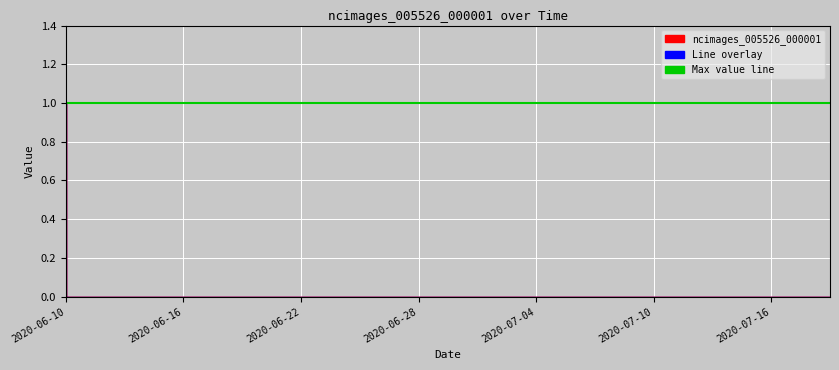

The value at 2020-07-09 is 1. True or false?

False